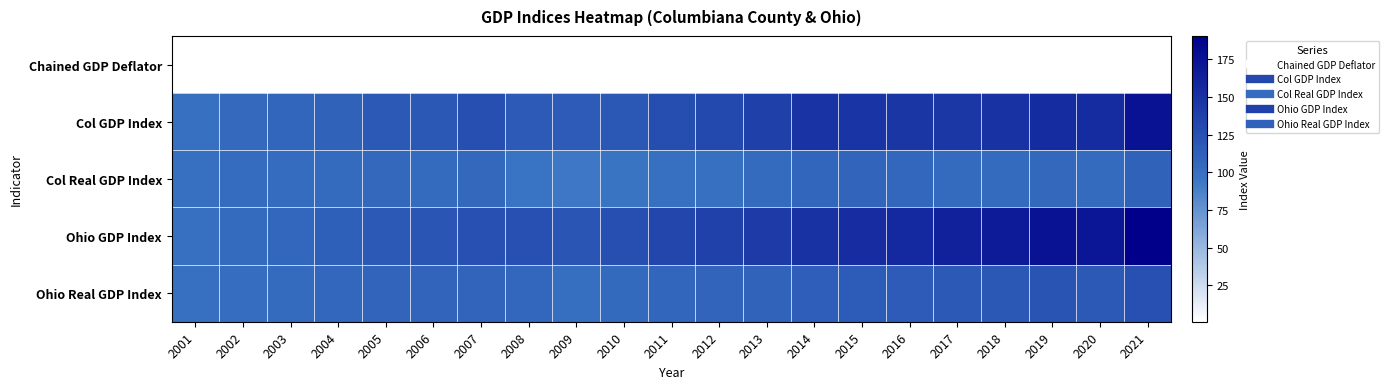

Reading left to right, transcribe all the data shown in this chart.

Chained GDP Deflator: 2001=1.0	2002=1.0	2003=1.0	2004=1.0	2005=1.1	2006=1.0	2007=1.1	2008=1.0	2009=0.9	2010=1.0	2011=1.0	2012=1.0	2013=1.0	2014=1.1	2015=1.1	2016=1.1	2017=1.0	2018=1.0	2019=1.1	2020=1.0	2021=1.1
Col GDP Index: 2001=100.0	2002=105.2	2003=107.3	2004=110.8	2005=117.7	2006=119.3	2007=125.6	2008=117.2	2009=115.8	2010=120.2	2011=128.2	2012=131.6	2013=139.2	2014=148.5	2015=147.8	2016=146.6	2017=145.4	2018=149.4	2019=155.5	2020=154.4	2021=175.7
Col Real GDP Index: 2001=100.0	2002=102.9	2003=103.0	2004=103.5	2005=105.9	2006=103.5	2007=105.8	2008=96.7	2009=94.1	2010=96.1	2011=99.7	2012=99.7	2013=103.4	2014=108.3	2015=108.7	2016=106.6	2017=103.6	2018=103.7	2019=105.8	2020=103.6	2021=111.0
Ohio GDP Index: 2001=100.0	2002=103.5	2003=106.8	2004=112.4	2005=118.1	2006=121.6	2007=125.4	2008=125.2	2009=121.5	2010=126.1	2011=133.1	2012=137.5	2013=142.7	2014=150.1	2015=153.9	2016=157.0	2017=162.7	2018=168.1	2019=175.6	2020=172.4	2021=190.6
Ohio Real GDP Index: 2001=100.0	2002=102.0	2003=103.4	2004=106.2	2005=108.5	2006=108.5	2007=108.7	2008=106.8	2009=101.6	2010=104.2	2011=107.6	2012=108.5	2013=110.6	2014=114.2	2015=115.1	2016=116.1	2017=118.0	2018=118.9	2019=121.9	2020=118.1	2021=125.1